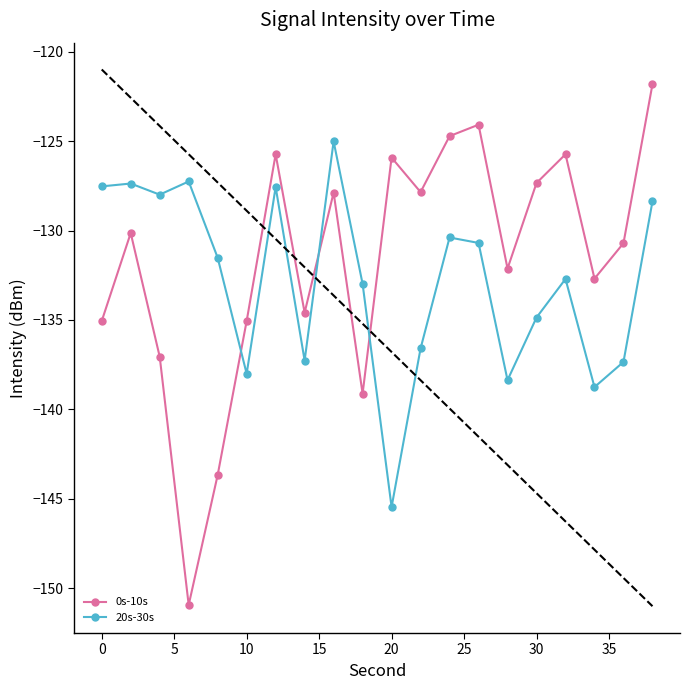

True or false: 20s-30s has more than 2 interior local peaks.

True